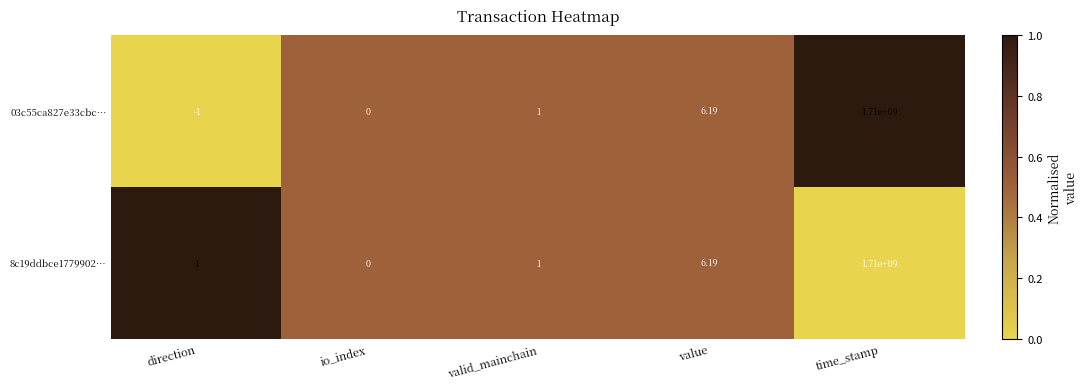

Which category has the highest value across all series?

time_stamp